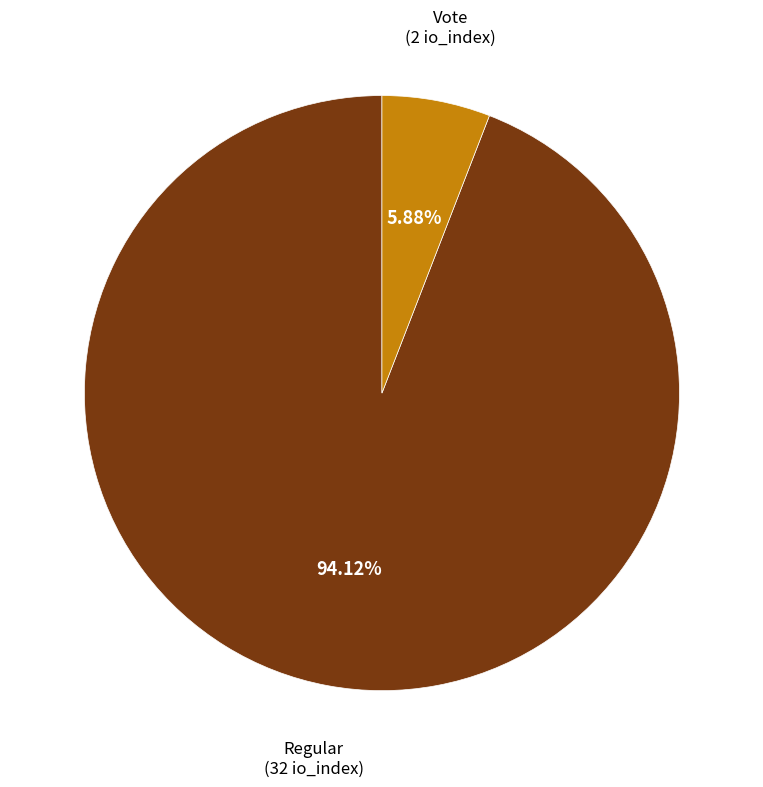

Is there any slice that represents more than half of the pie?

Yes